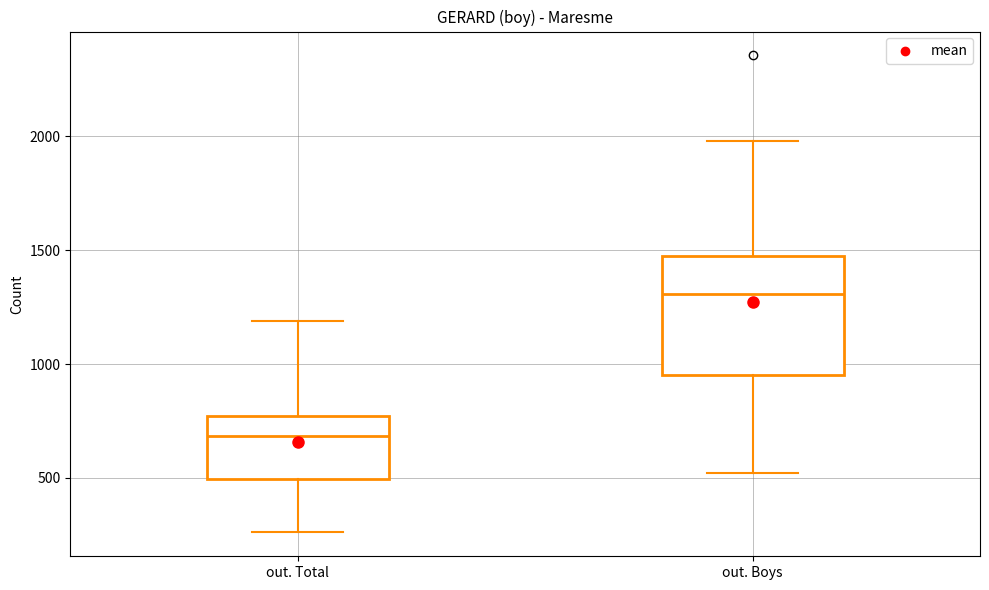

Reading left to right, transcribe this box plot: for each box, give where its median line is, the range the box spans, and where its two whiskers end, as read against the y-axis. The values are not printed on the chart, so give them approximately, as read against the axis.

out. Total: median 700, box 500 to 750, whiskers 250 to 1200
out. Boys: median 1300, box 950 to 1450, whiskers 500 to 2000